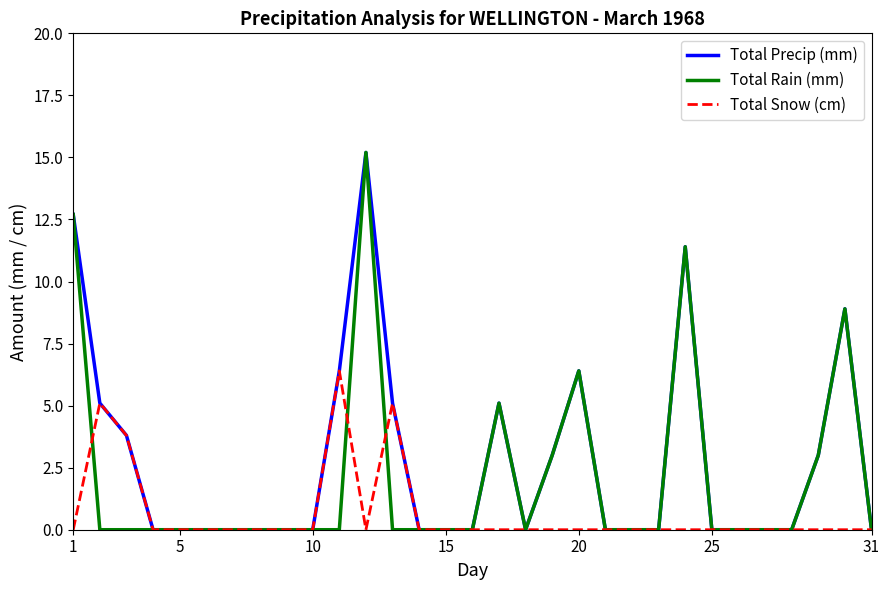

Rank the series by their average value, from lowest to highest.

Total Snow (cm), Total Rain (mm), Total Precip (mm)